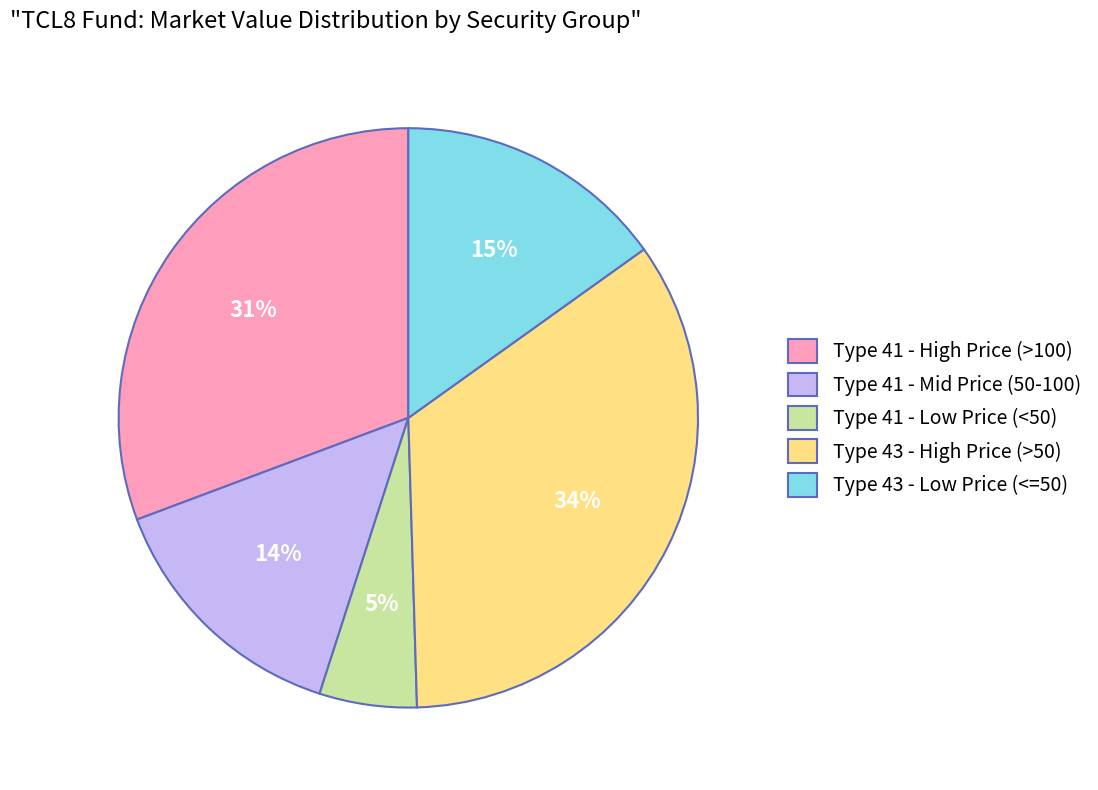

Which has a higher value, Type 41 - Low Price (<50) or Type 43 - Low Price (<=50)?

Type 43 - Low Price (<=50)